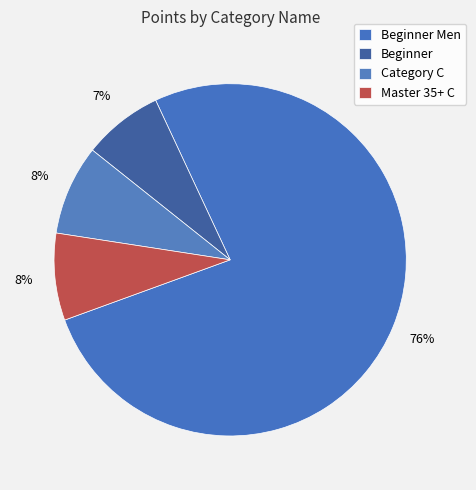

Is it true that Category C is 1% of the pie?

False